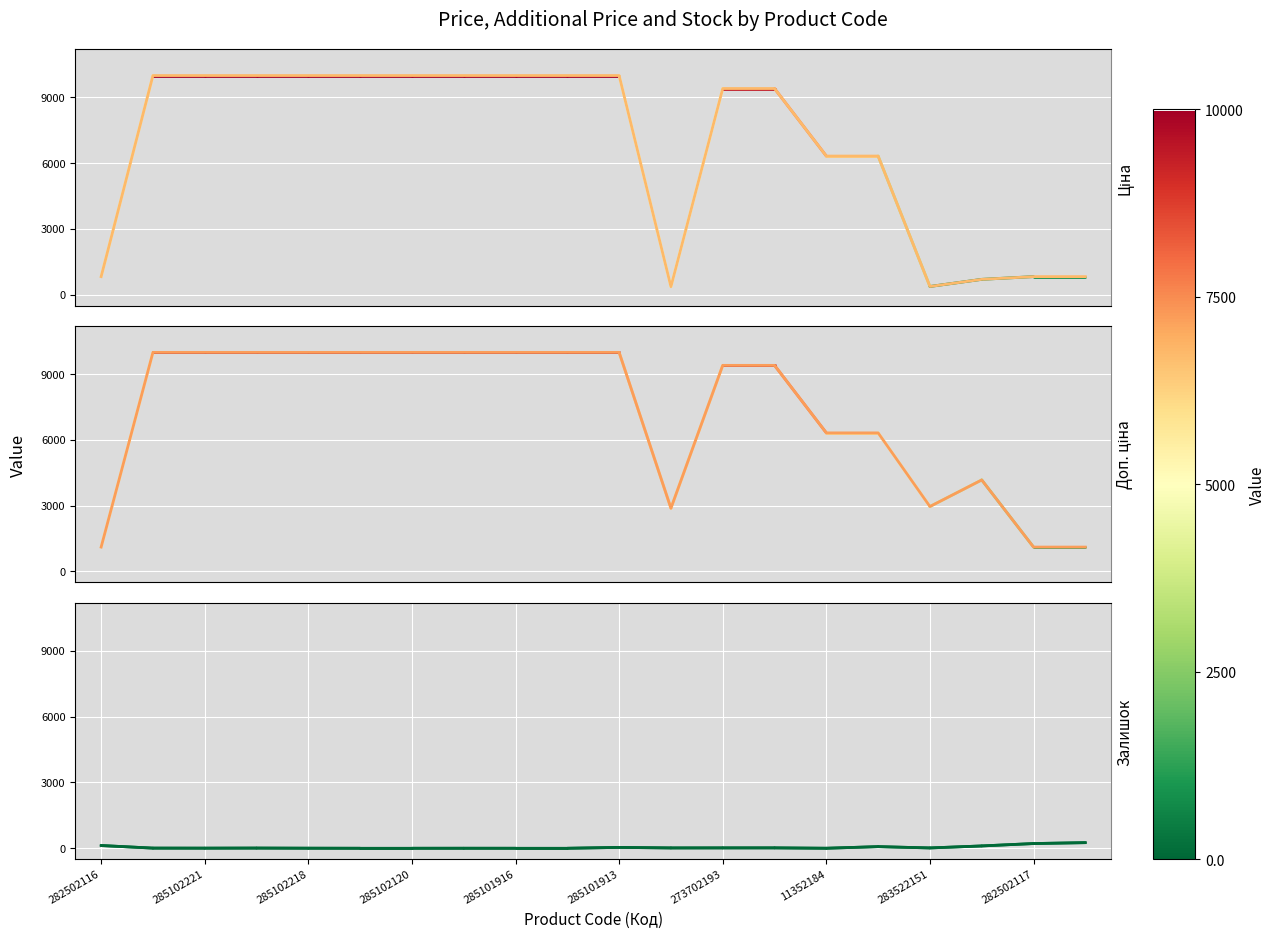

Which series has the largest total across all categories?

Доп. ціна